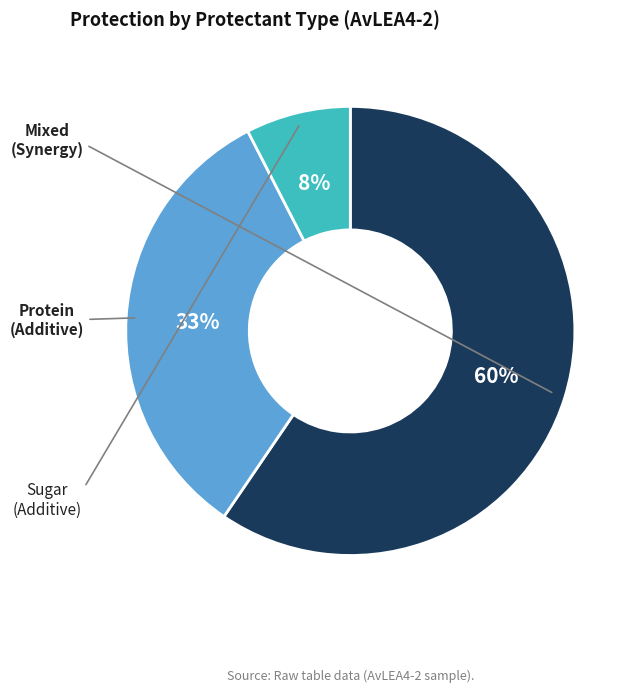

To the nearest percent, what is the average slice percentage?

33%